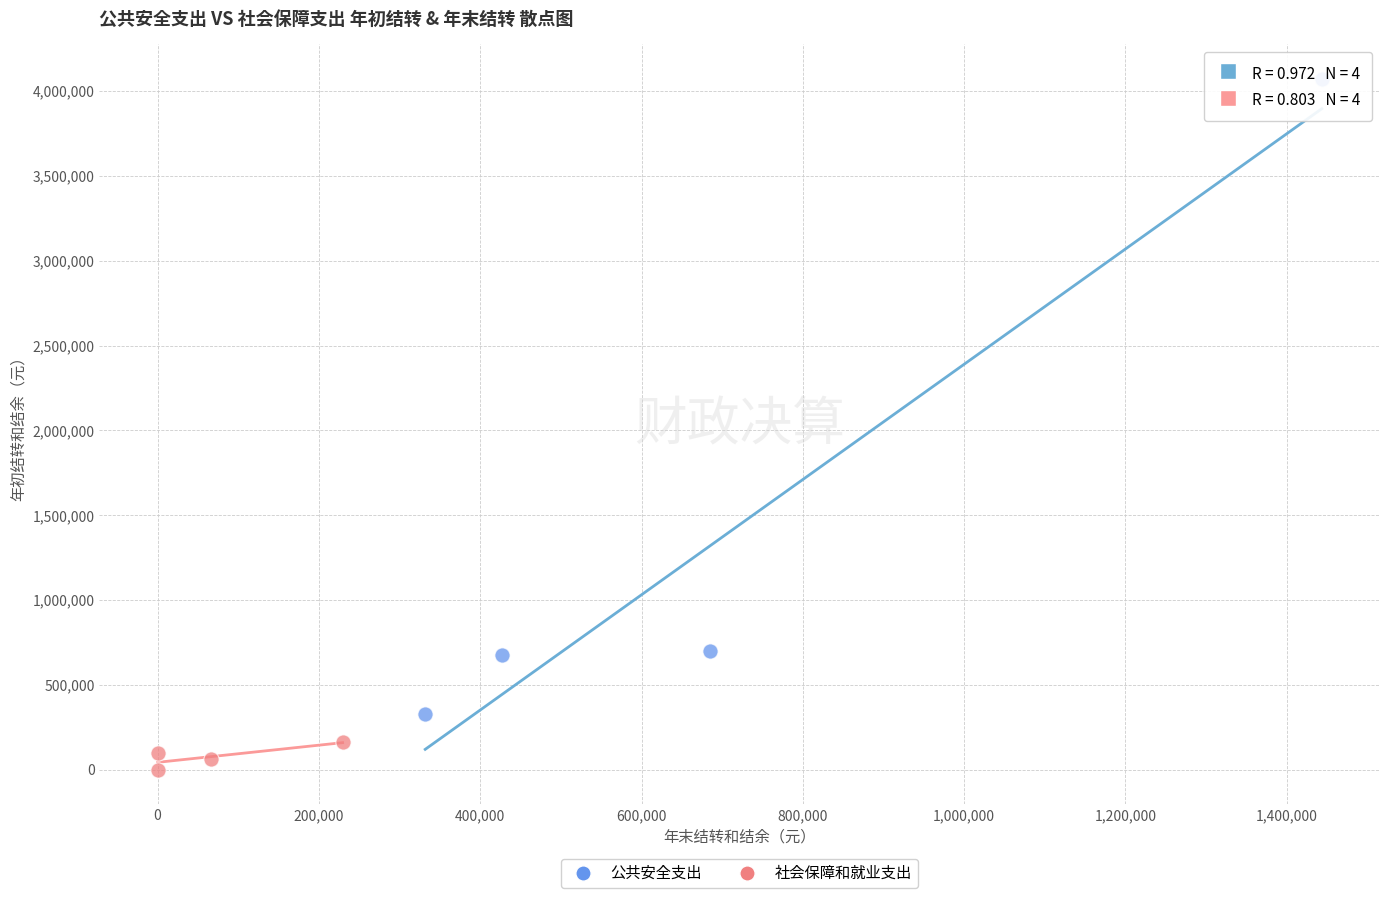

Which series reaches the maximum Y coordinate?

公共安全支出